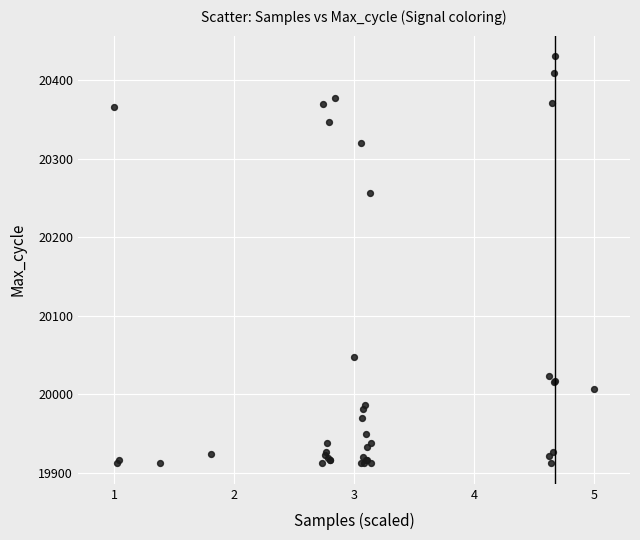

What Y value in the scatter plot is closest to 20171?

20257